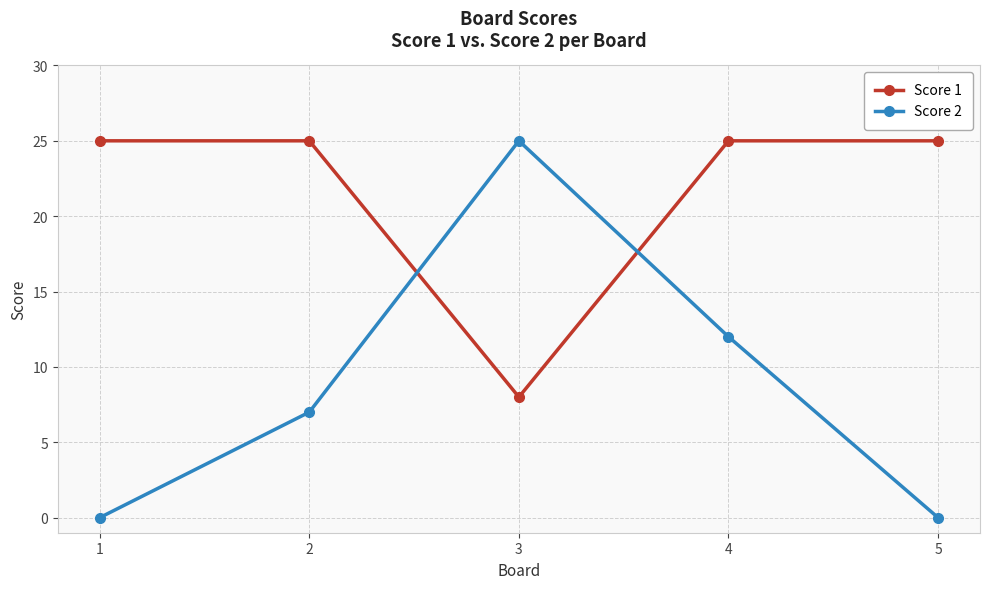

How many intersections are there between Score 2 and Score 1?

2